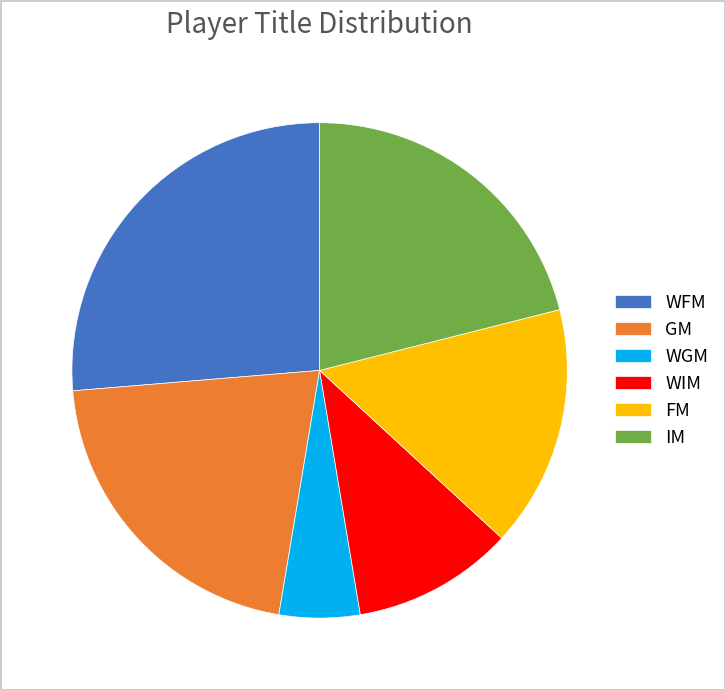

Does GM represent more than half of the total?

No